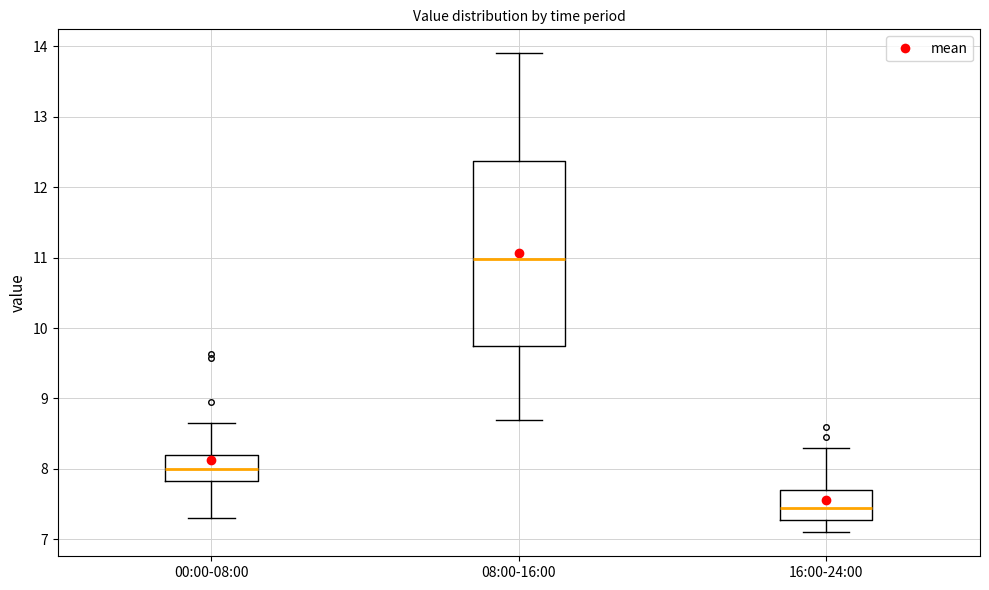

Comparing the boxes themselves (not the whiskers), which one is the tallest?

08:00-16:00